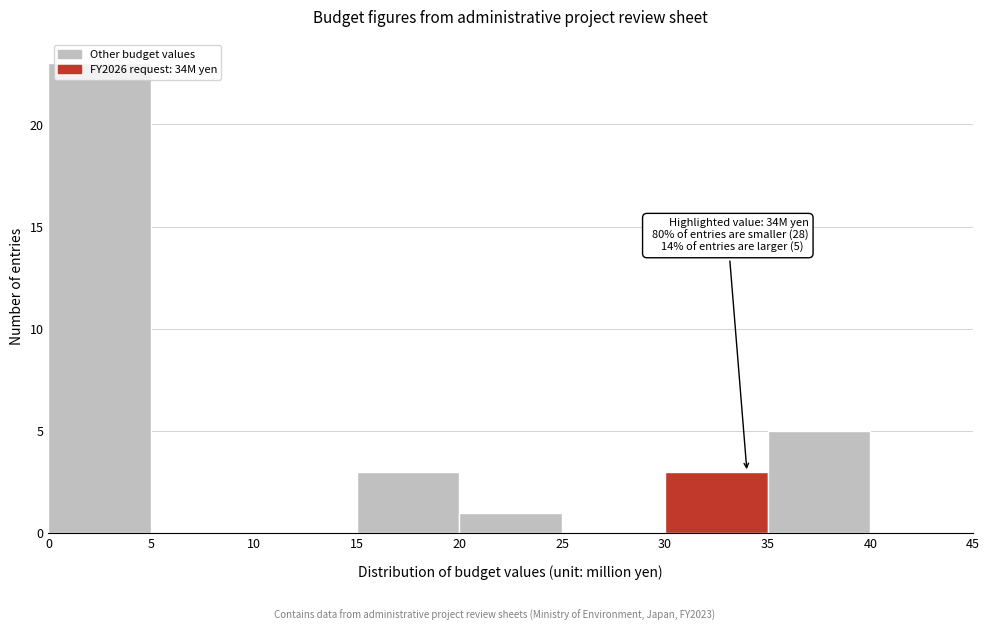

Over which range of the x-axis is the bar tallest?

0 to 5